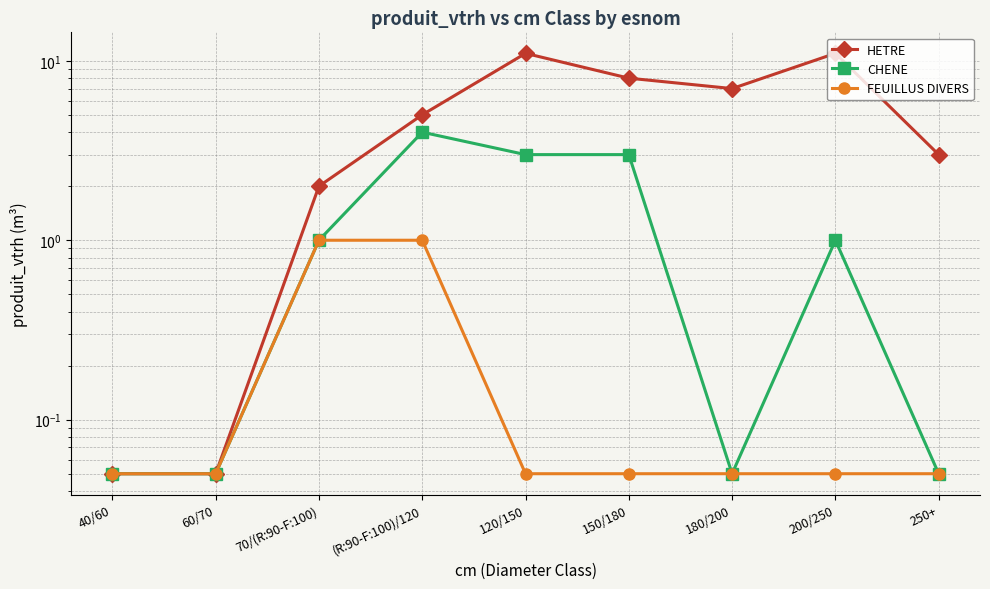

Does the chart display data point markers on the line(s)?

Yes